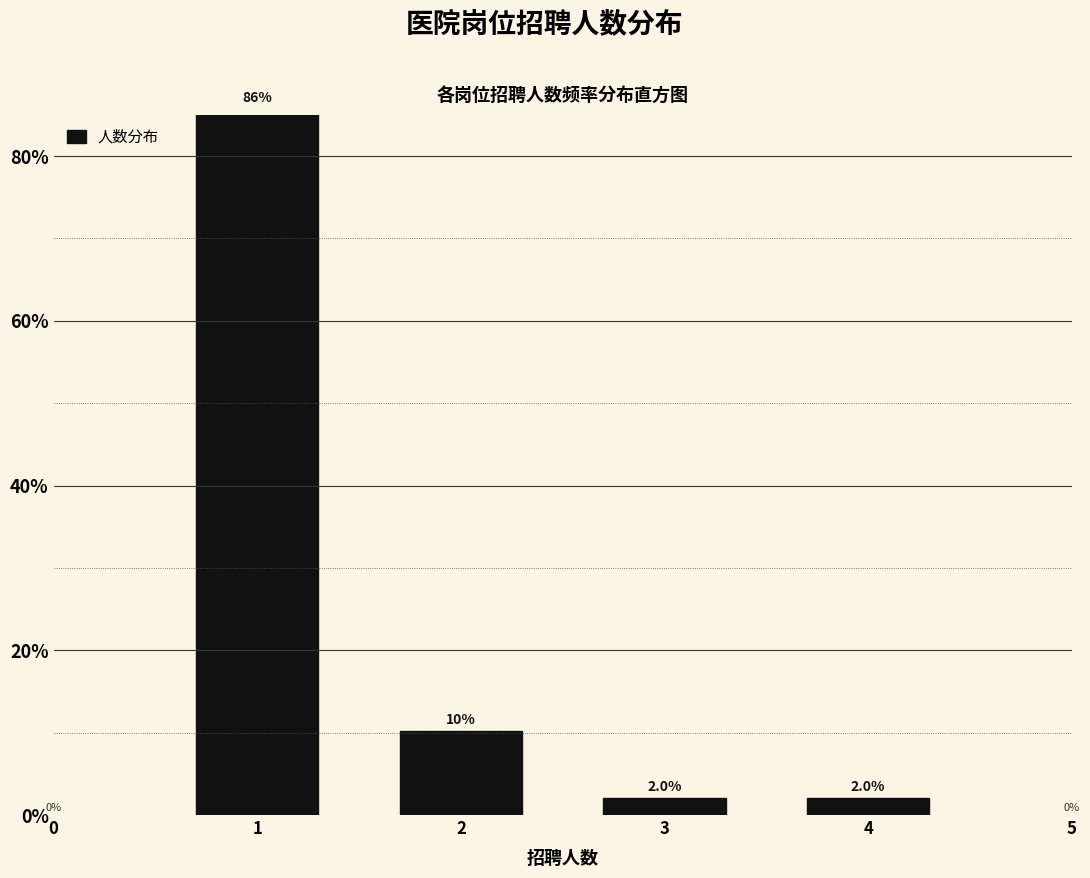

What is the sum of all values?

100.0